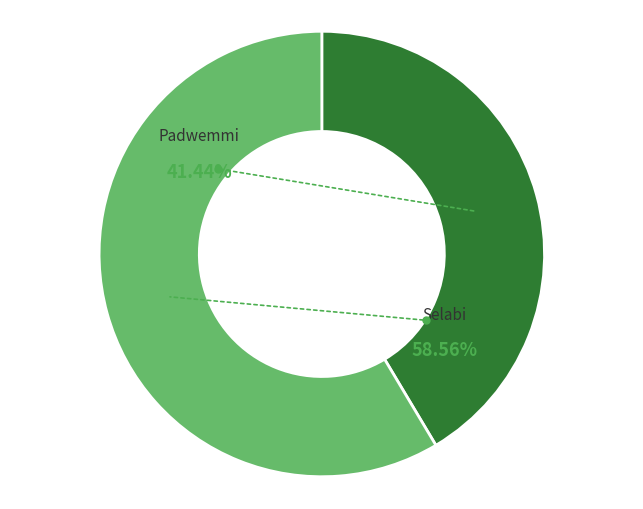

Is the sum of Padwemmi and Selabi greater than half?

Yes